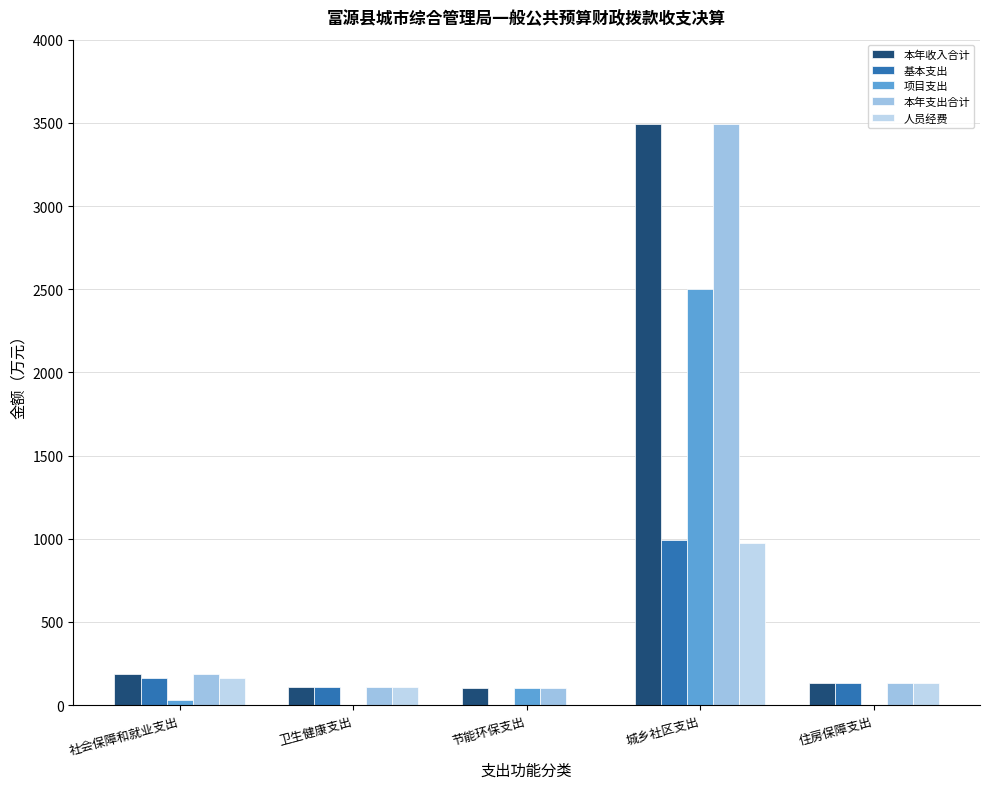

Which series has the widest spread of values?

本年收入合计